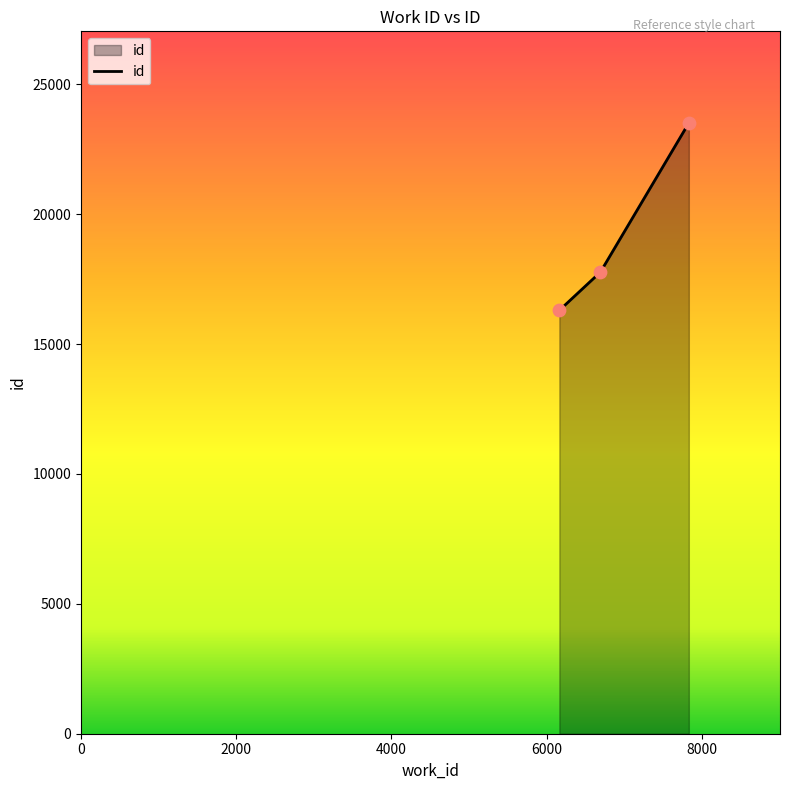

What is the average value?

19197